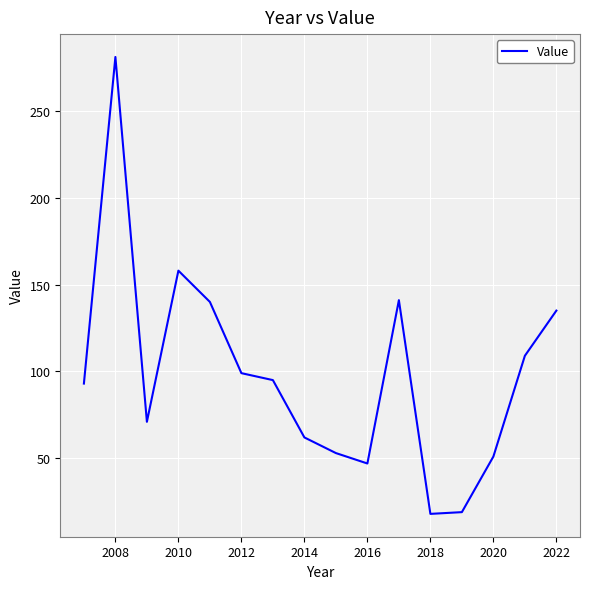

What is the minimum value shown in the chart?

18